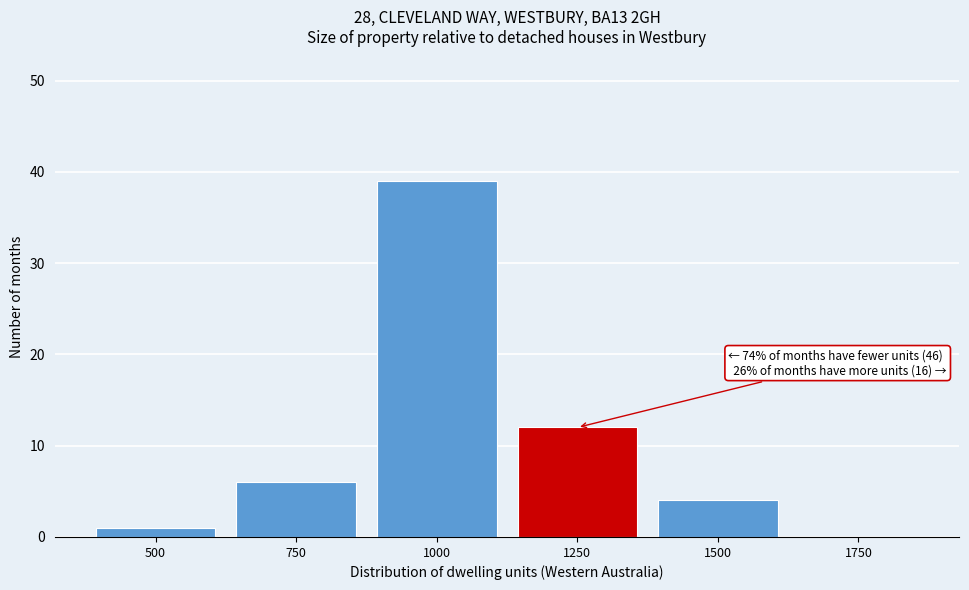

Reading left to right, transcribe all the data shown in this chart.

500=1	750=6	1000=39	1250=12	1500=4	1750=0